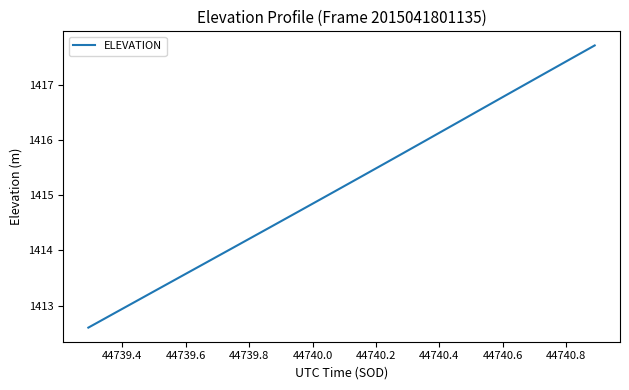

True or false: there are more than 0 points higher than both neighbors.

False